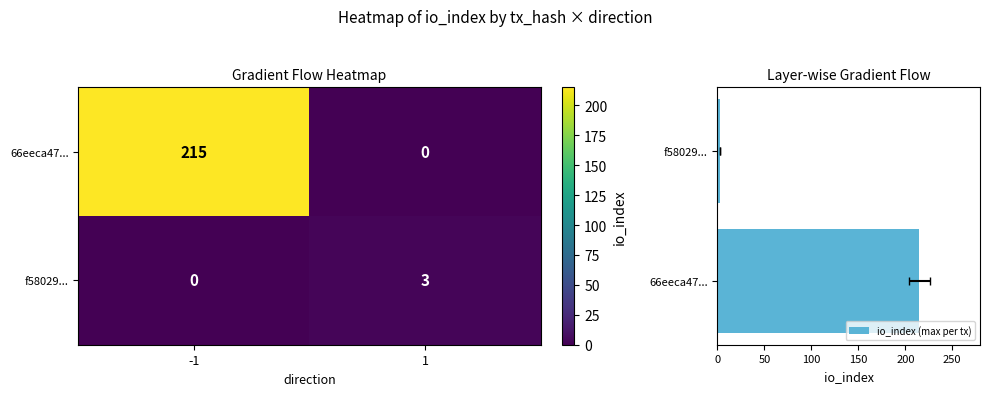

Which series has the largest total across all categories?

io_index (max per tx)